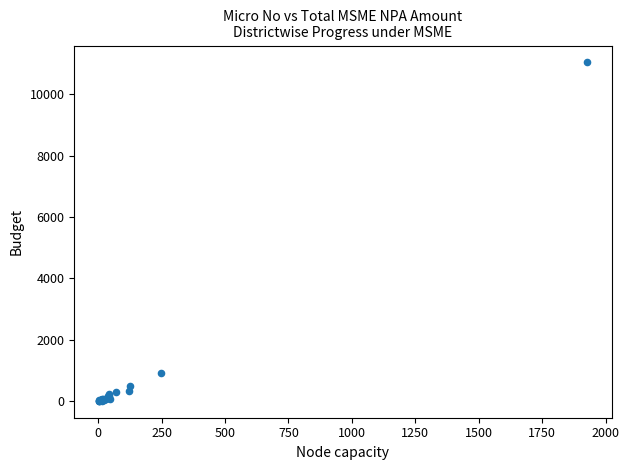

What Y value in the scatter plot is closest to 5518?

903.5